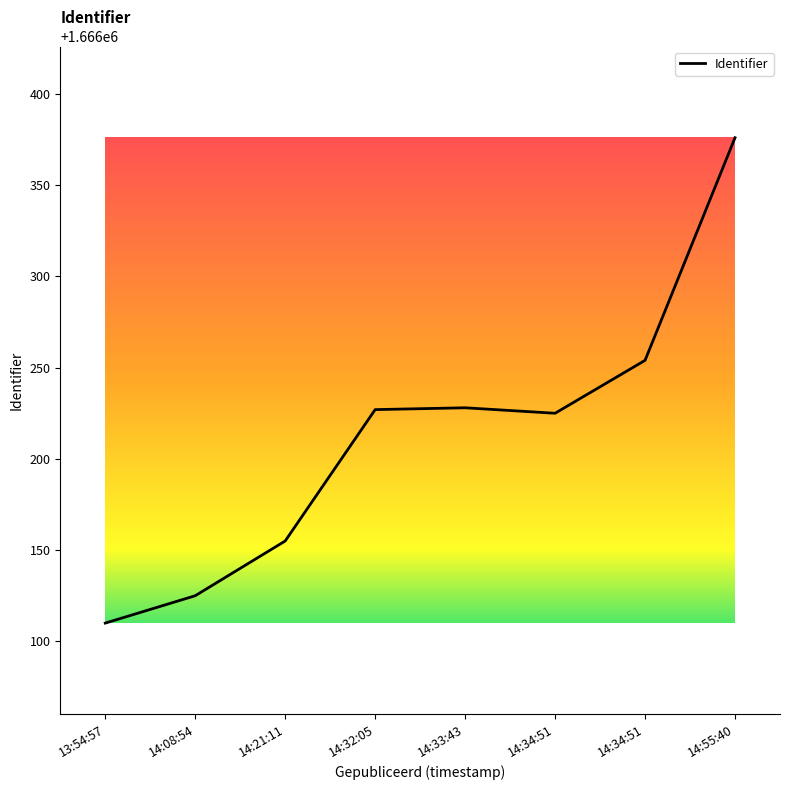

What is the change in value from 14:21:11 to 14:32:05?

+72